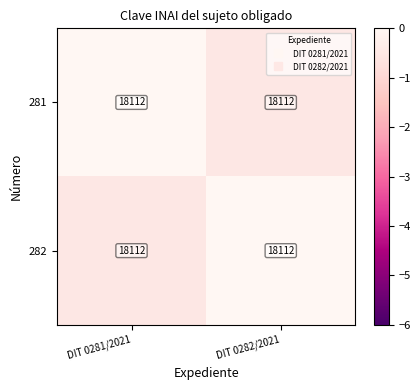

What is the sum of the 281 values at DIT 0282/2021 and DIT 0281/2021?

-0.5